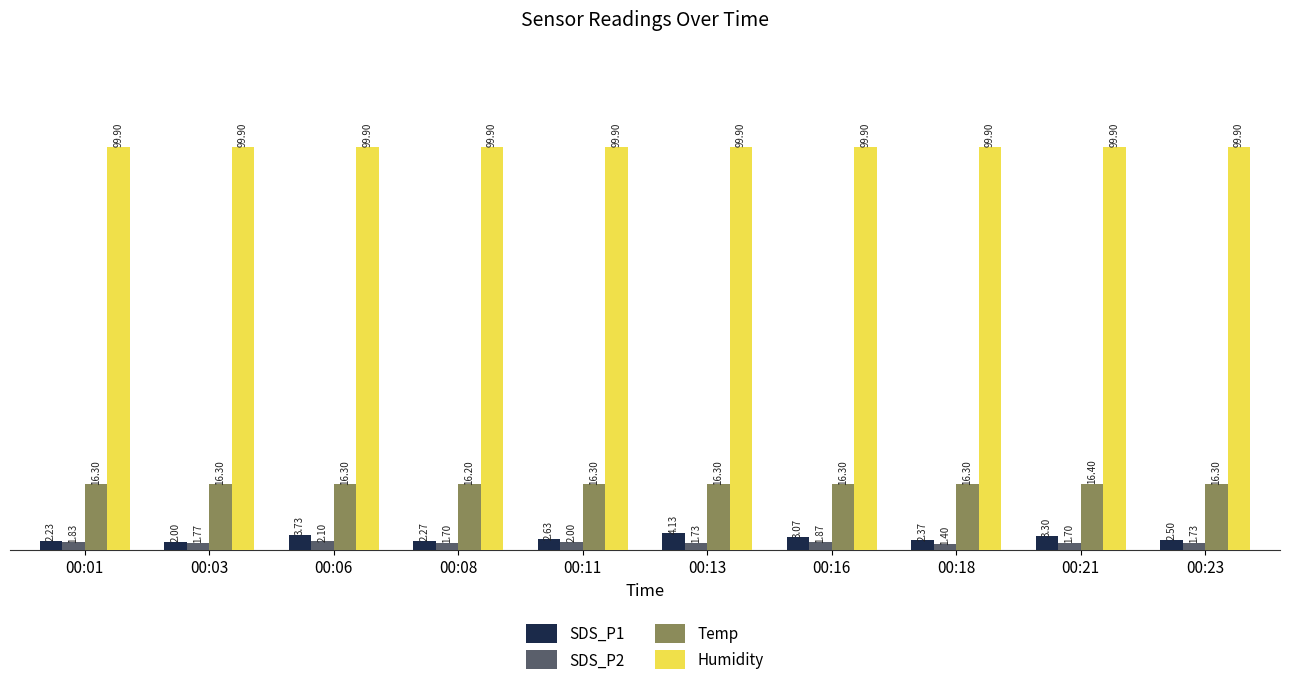

At how many categories does at least one series exceed 3?

10